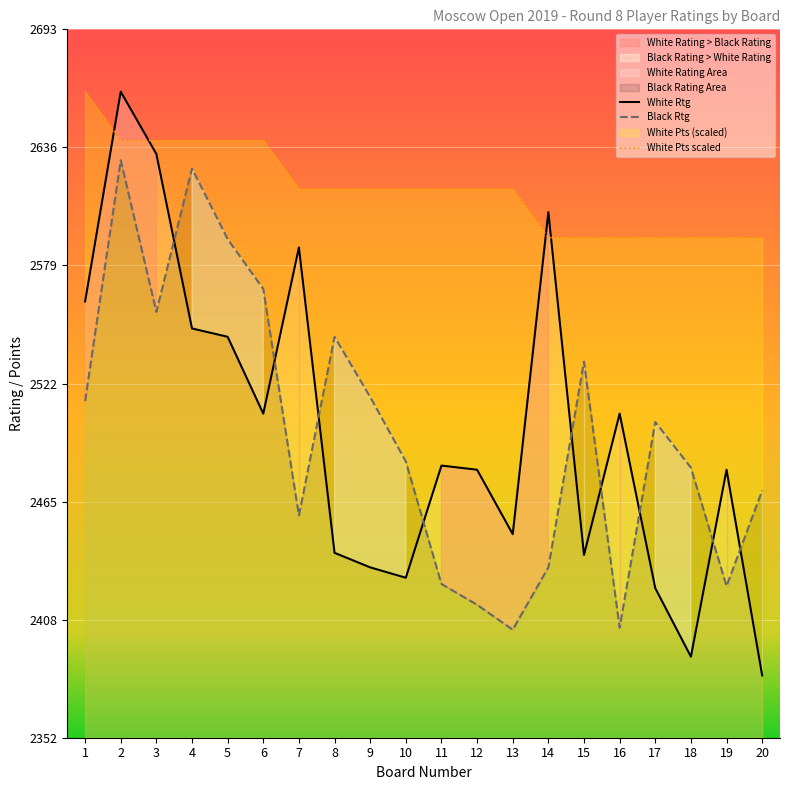

Which series has the widest spread of values?

White Rating